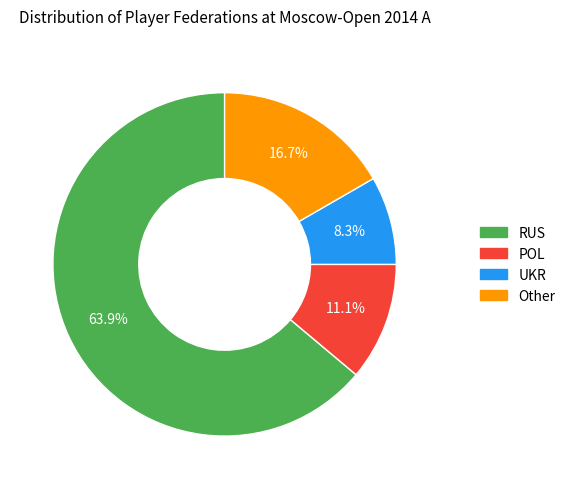

Rank the categories by value from highest to lowest.

RUS, Other, POL, UKR